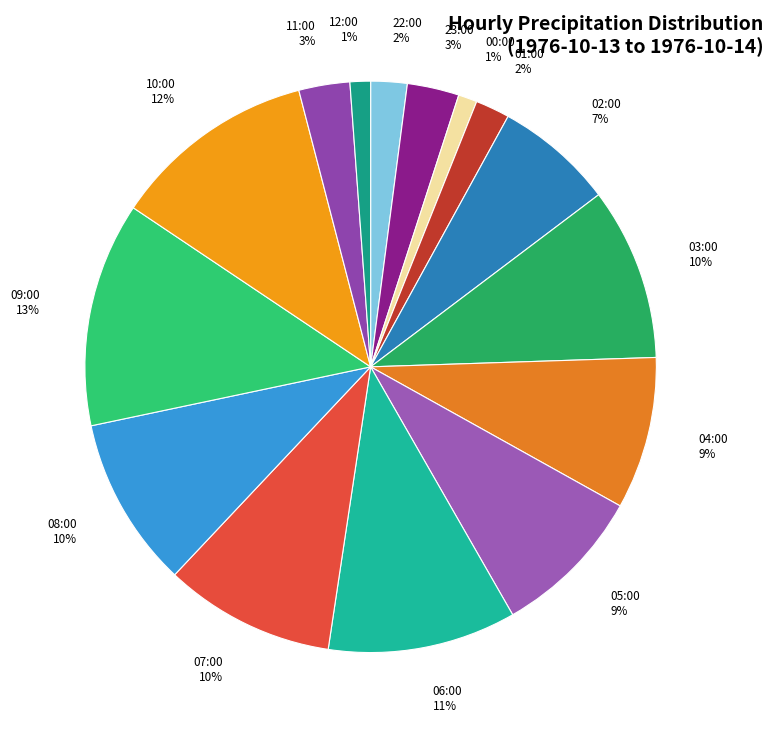

What is the ratio of the value at 06:00 to the value at 03:00?

1.1